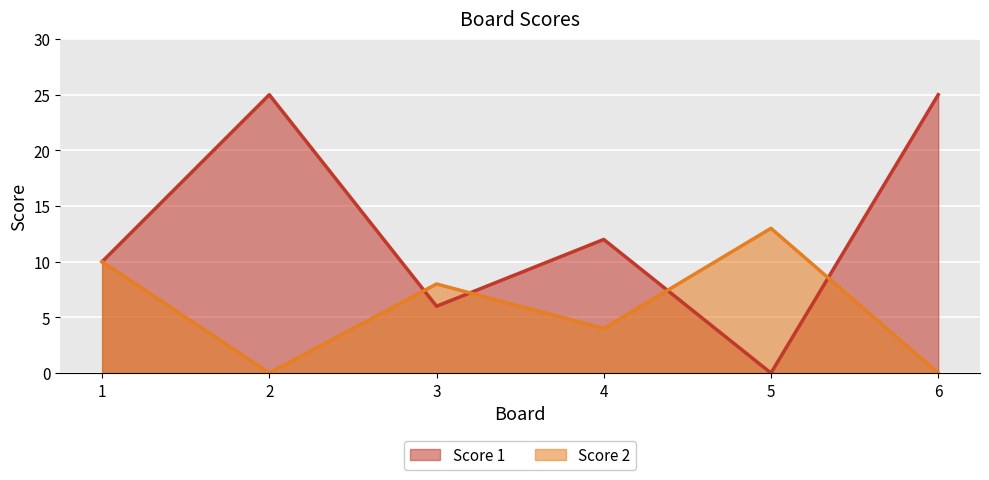

What is the highest value of the Score 2 series?

13